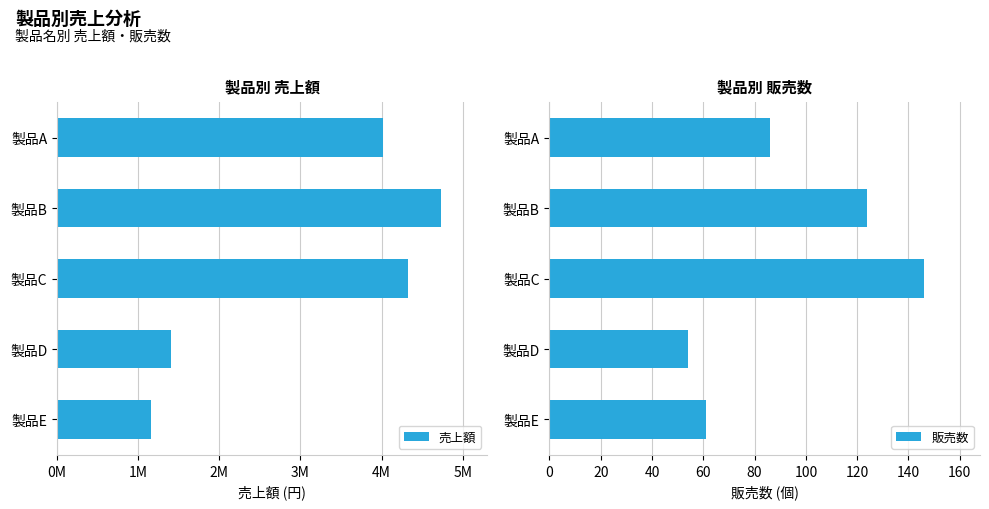

What is the value of the 販売数 bar at the 1st from the left?

86